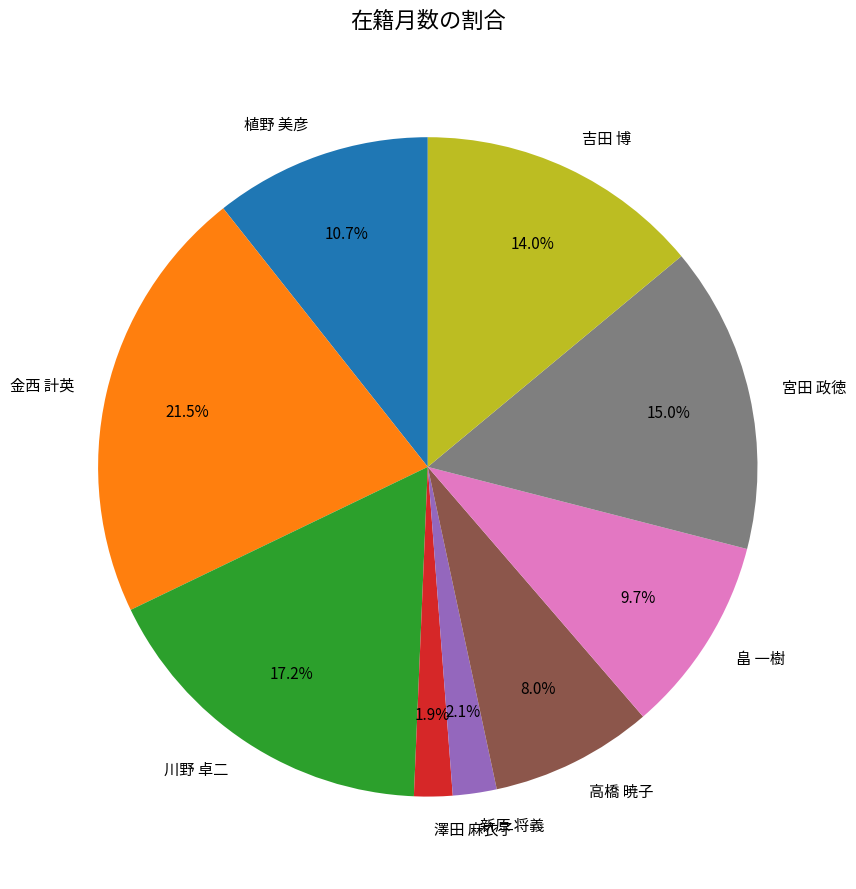

Is 植野 美彦 the majority of the pie?

No